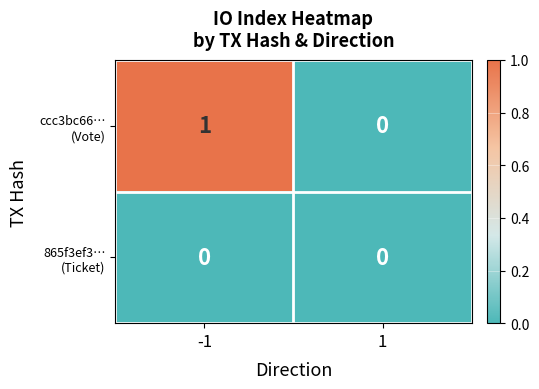

Rank the series by their average value, from highest to lowest.

ccc3bc66… (Vote), 865f3ef3… (Ticket)